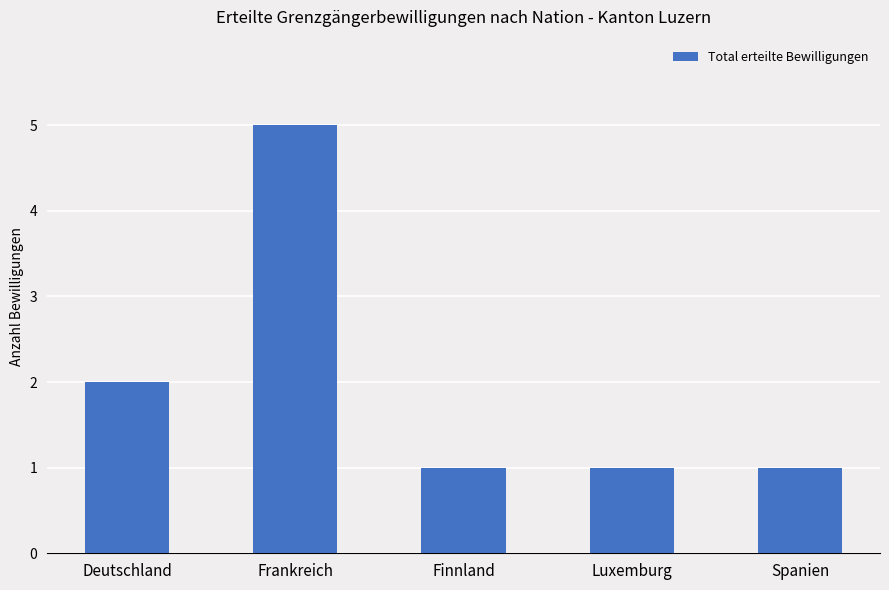

Which category has the highest value across all series?

Frankreich